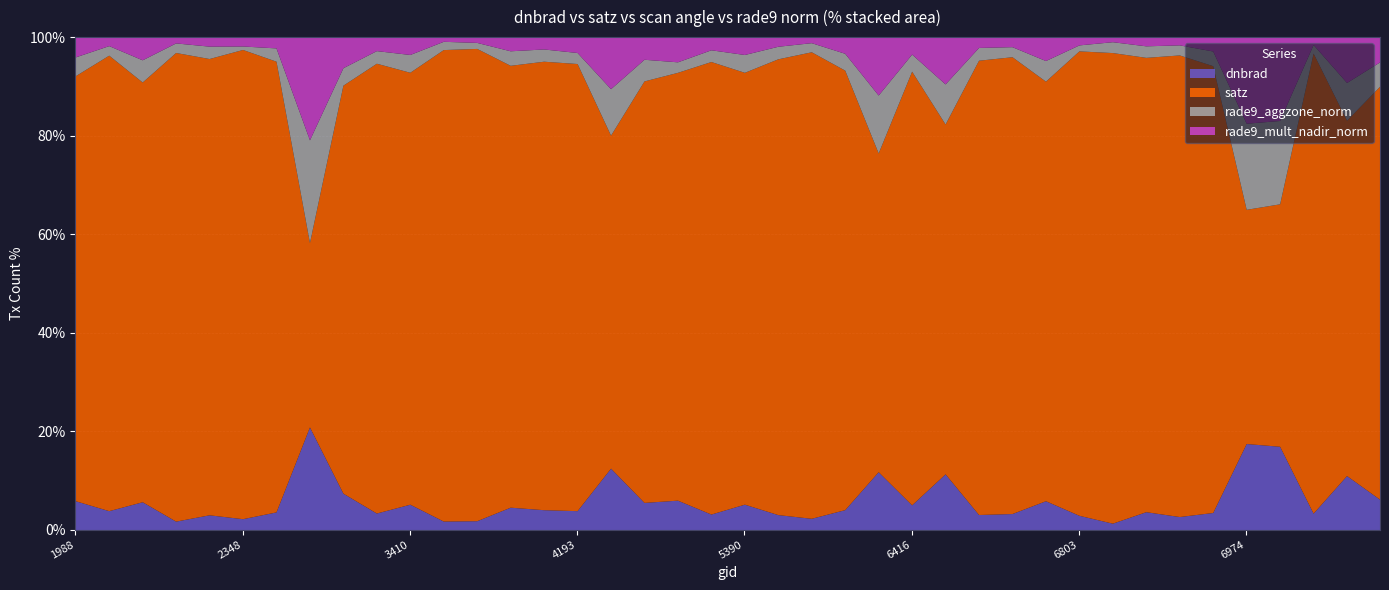

The rade9_mult_nadir_norm series shows 0.4 at 7649. True or false?

False